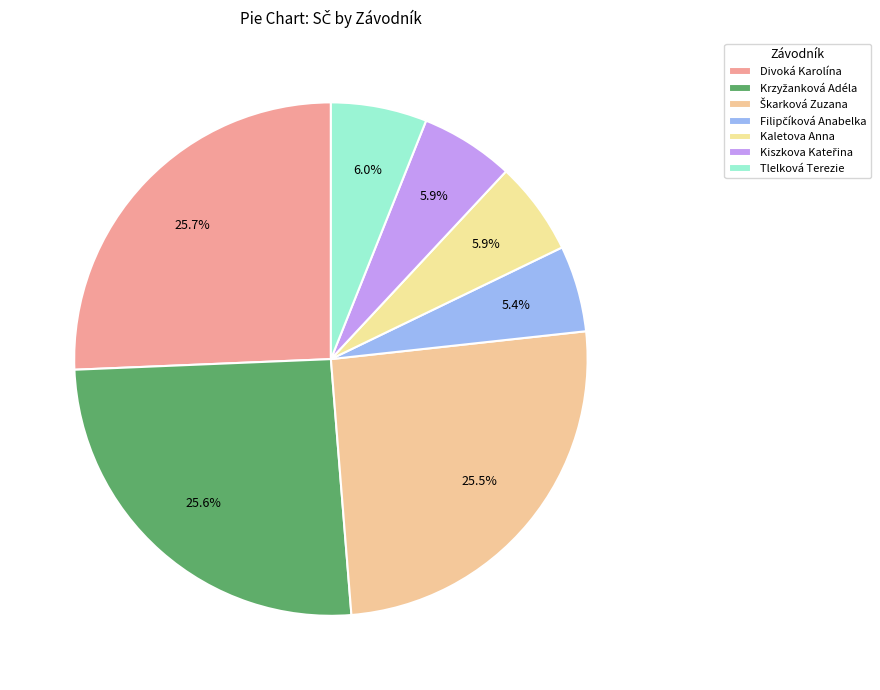

Combined, do Kaletova Anna and Tlelková Terezie account for over 50%?

No